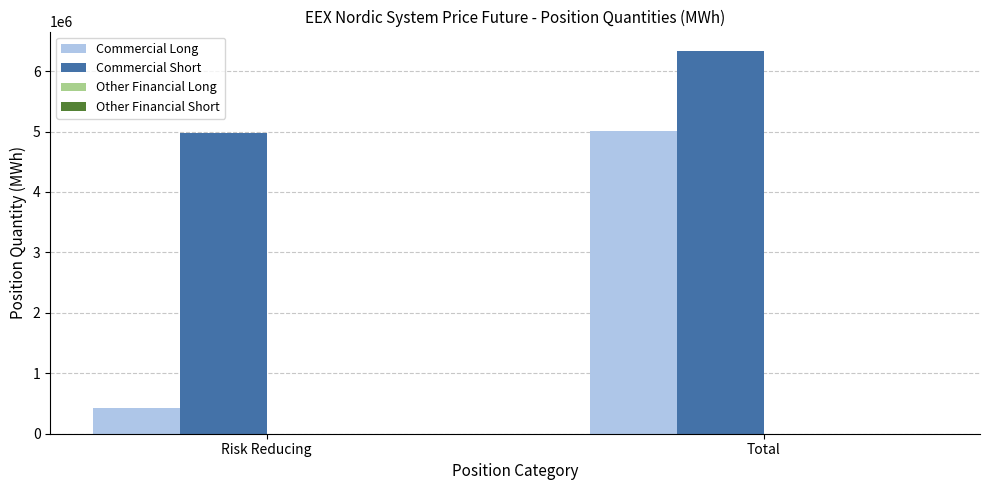

Are the bars grouped side by side (vs. stacked)?

Yes